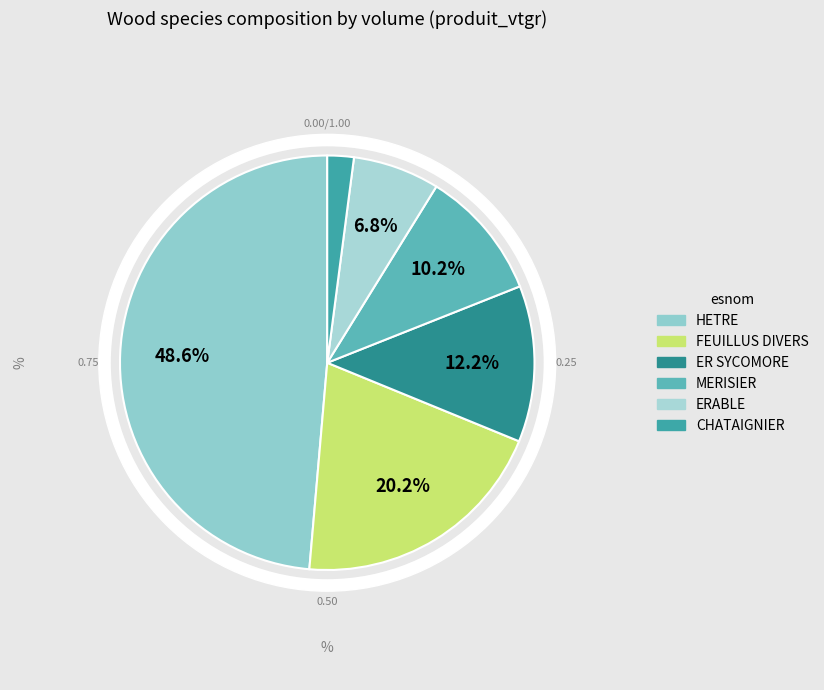

To the nearest percent, what is the combined percentage of FEUILLUS DIVERS and CHATAIGNIER?

22%